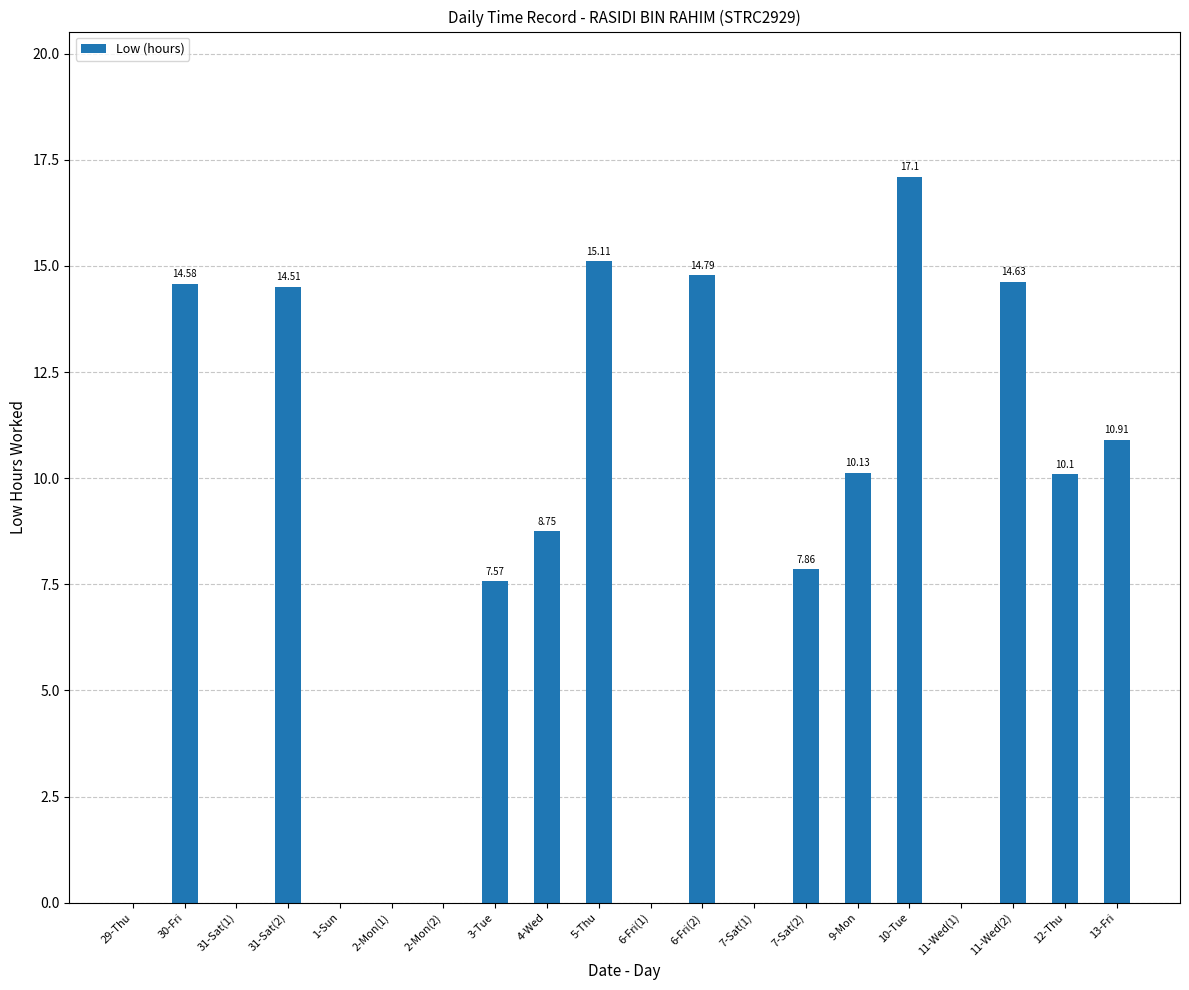

Between 10-Tue and 2-Mon(2), which is larger?

10-Tue